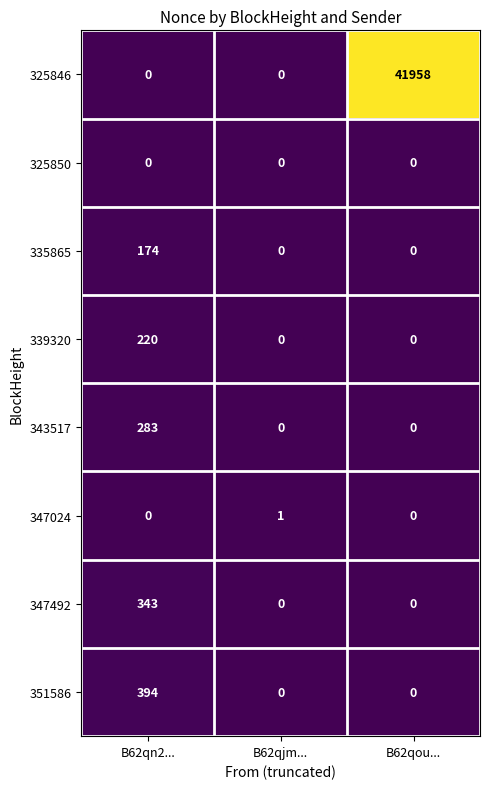

At which category does the chart reach its peak across all series?

B62qou...